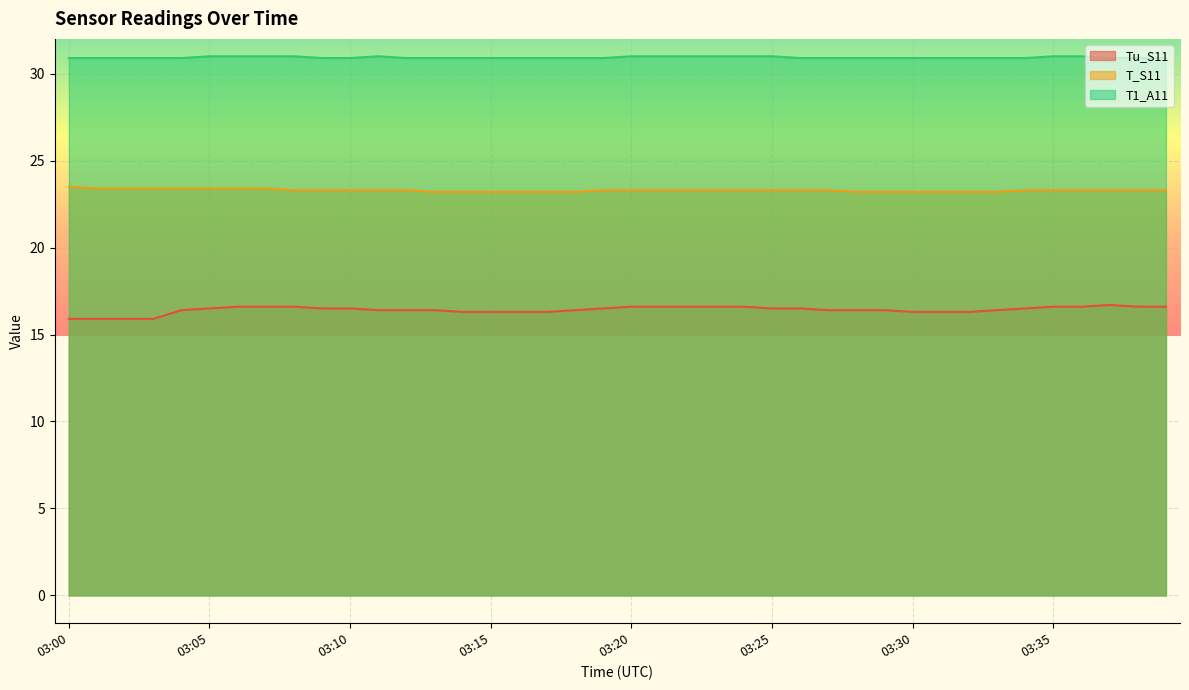

What are all the series names shown in the legend?

Tu_S11, T_S11, T1_A11